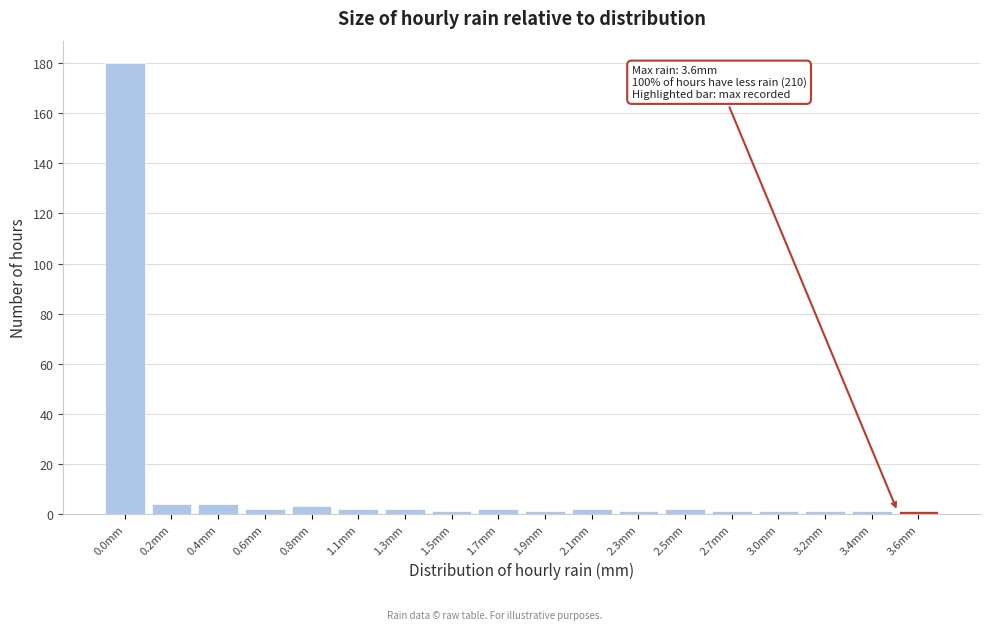

Reading left to right, extract all data points from this chart.

0.0mm=180	0.2mm=4	0.4mm=4	0.6mm=2	0.8mm=3	1.1mm=2	1.3mm=2	1.5mm=1	1.7mm=2	1.9mm=1	2.1mm=2	2.3mm=1	2.5mm=2	2.7mm=1	3.0mm=1	3.2mm=1	3.4mm=1	3.6mm=1